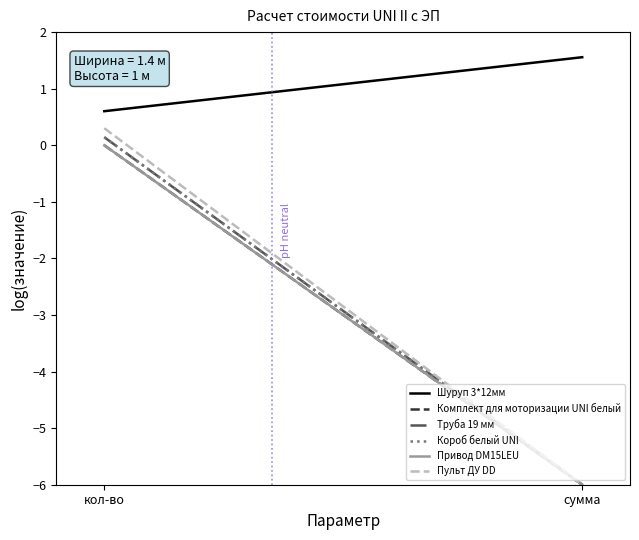

At how many categories does at least one series exceed -2?

2